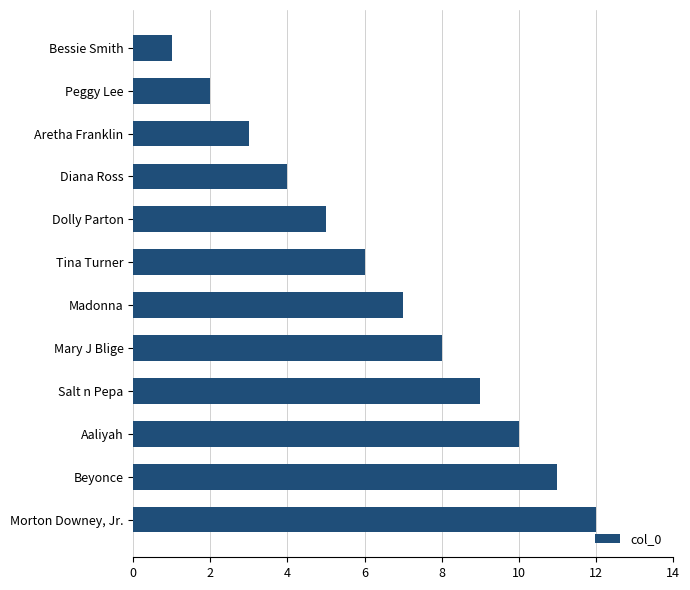

What is the difference between the values at Salt n Pepa and Peggy Lee?

7